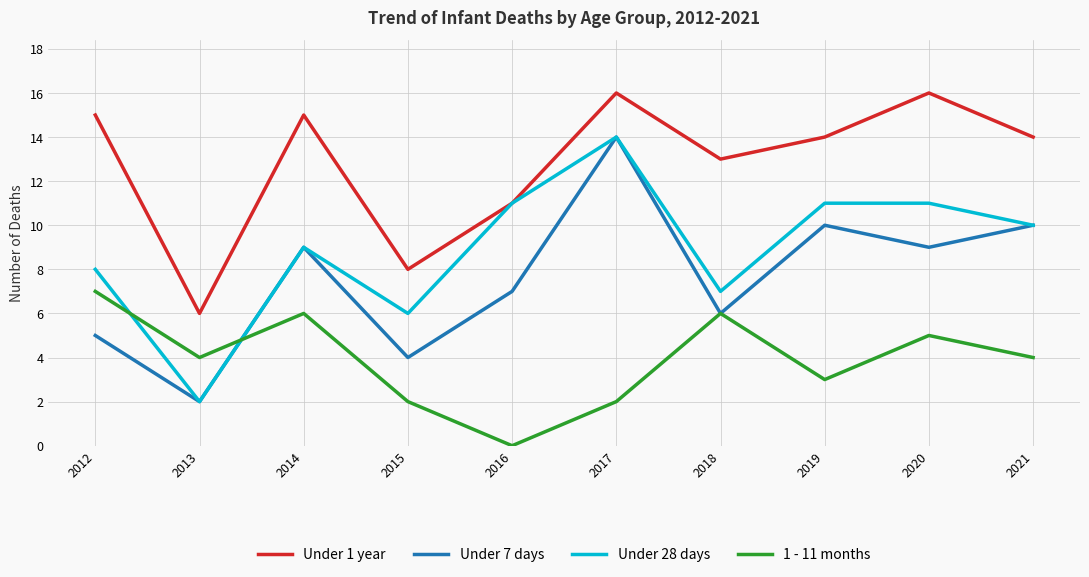

What is the spread (max minus min) of values at 2016?

11